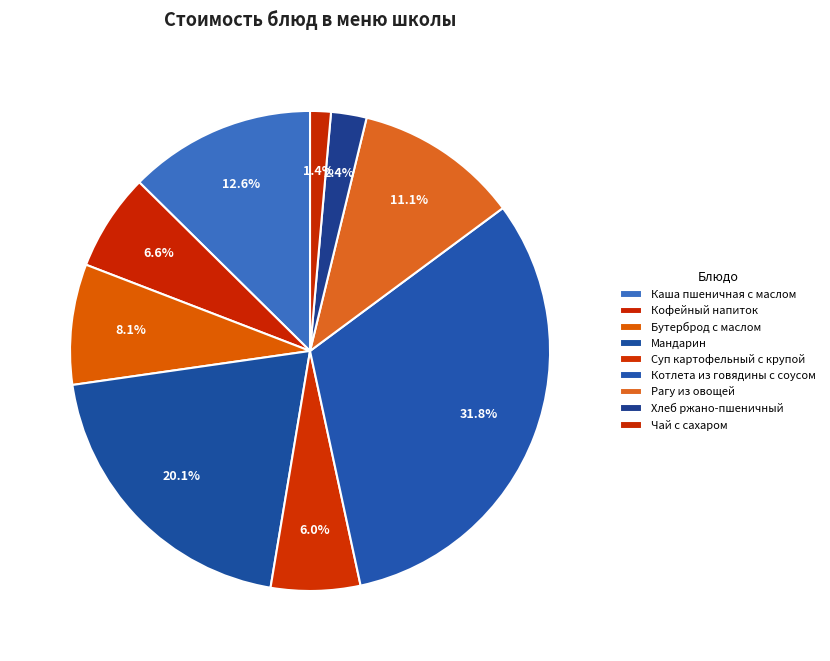

What percentage is NOT represented by Чай с сахаром?

98.6%